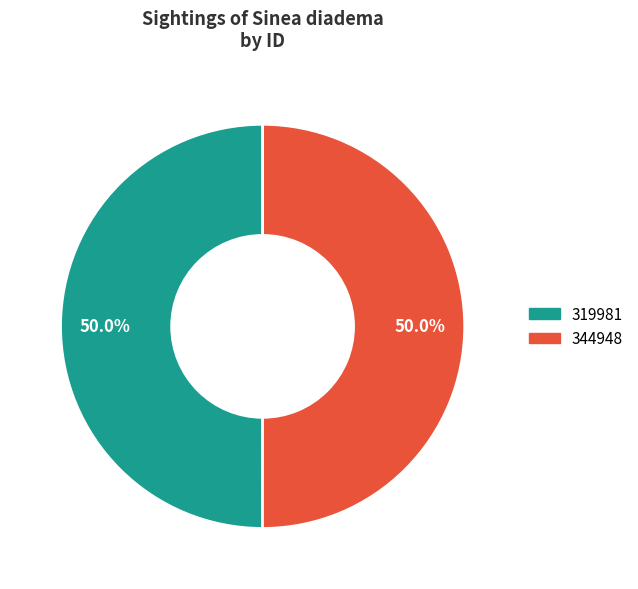

What percentage do 344948 and 319981 together represent?

100.0%